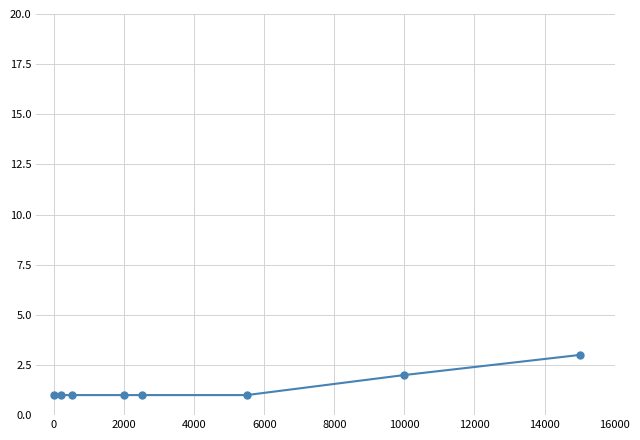

What is the value of the 5th point from the left?

1